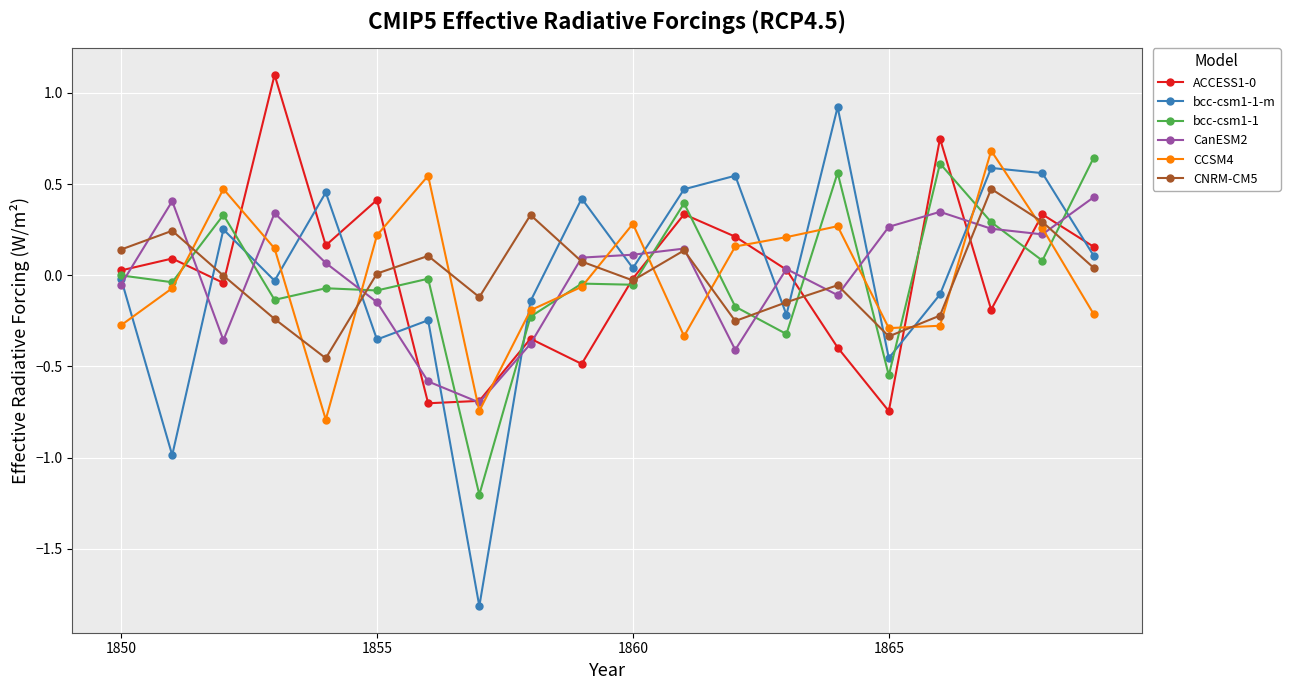

True or false: ACCESS1-0 and bcc-csm1-1-m intersect in this chart.

True